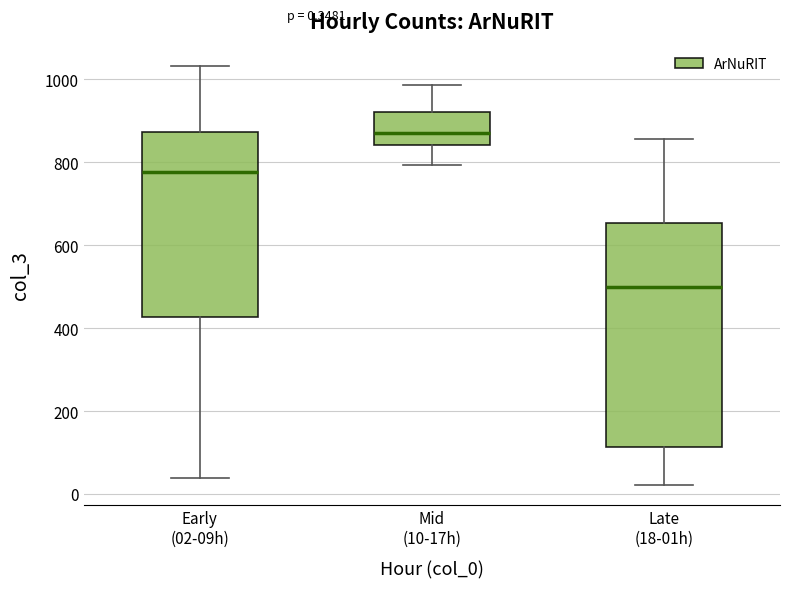

Which box is the tallest, from its lower edge to its upper edge?

Late (18-01h)